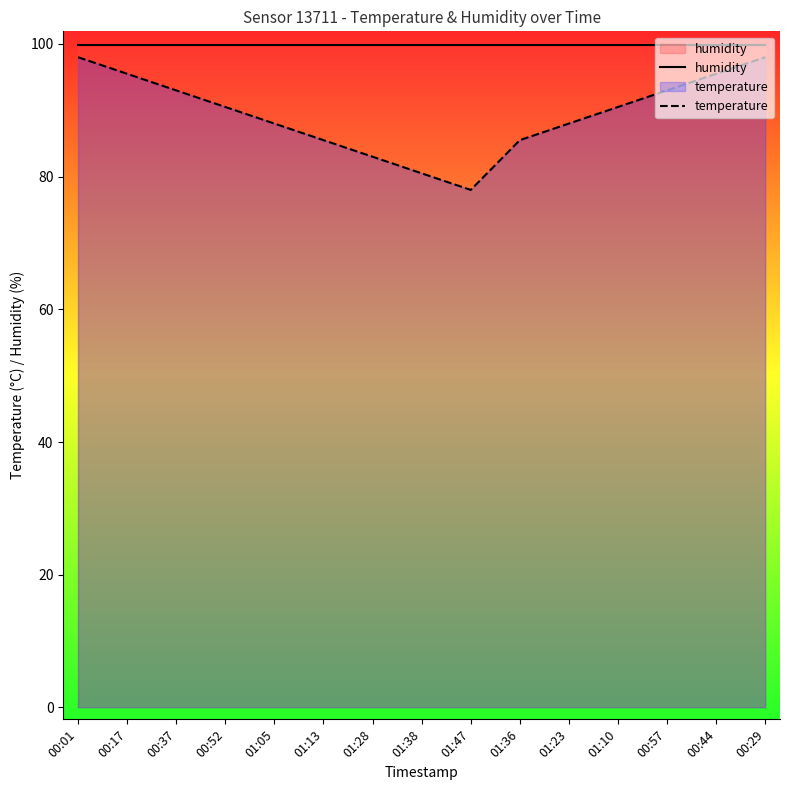

Where is temperature nearest to the value 88?

01:05